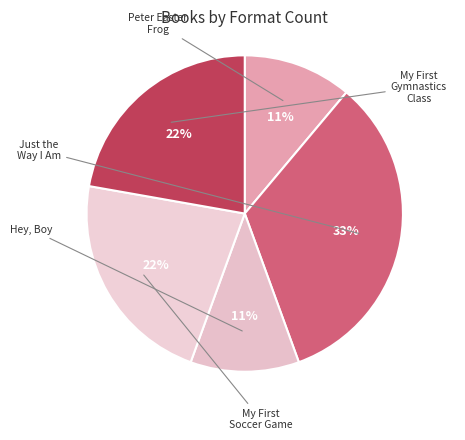

Combined, do Peter Easter Frog and Just the Way I Am account for over 50%?

No